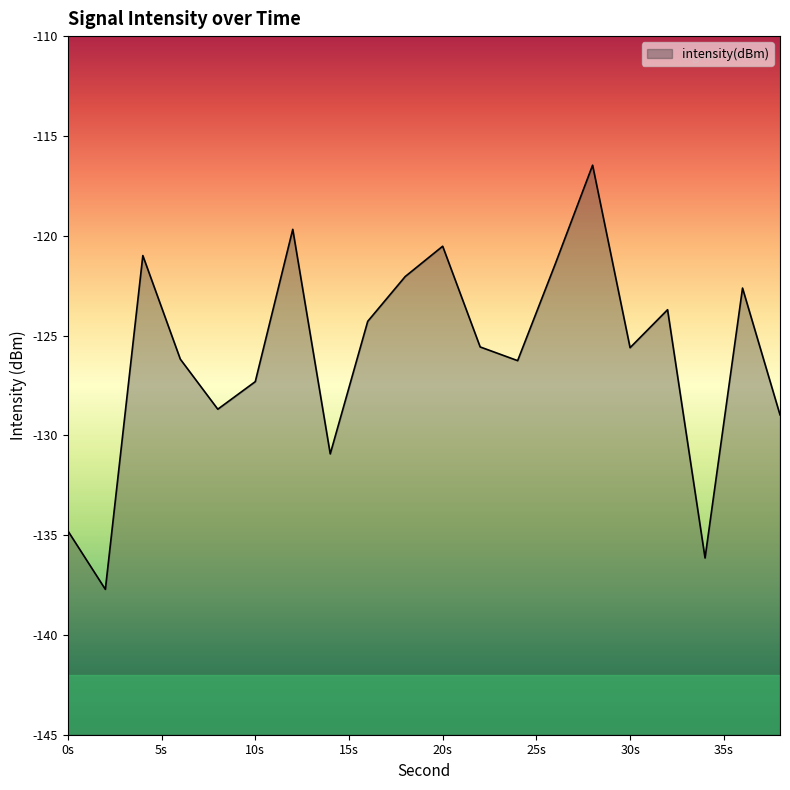

What is the difference between the values at 18 and 2?

15.7